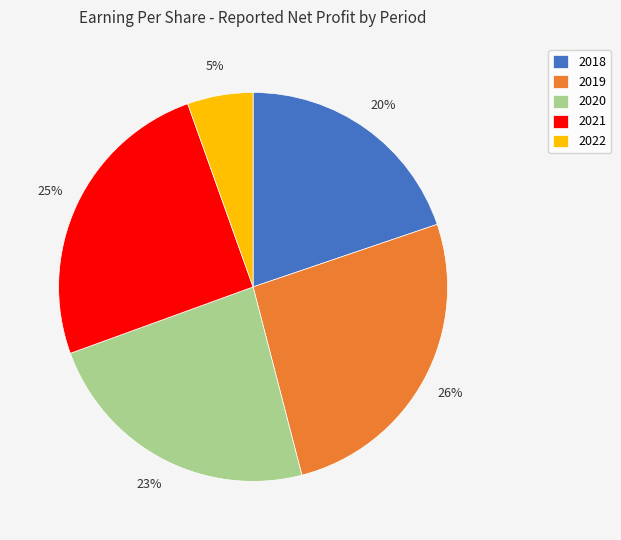

Count the number of slices in the pie.

5